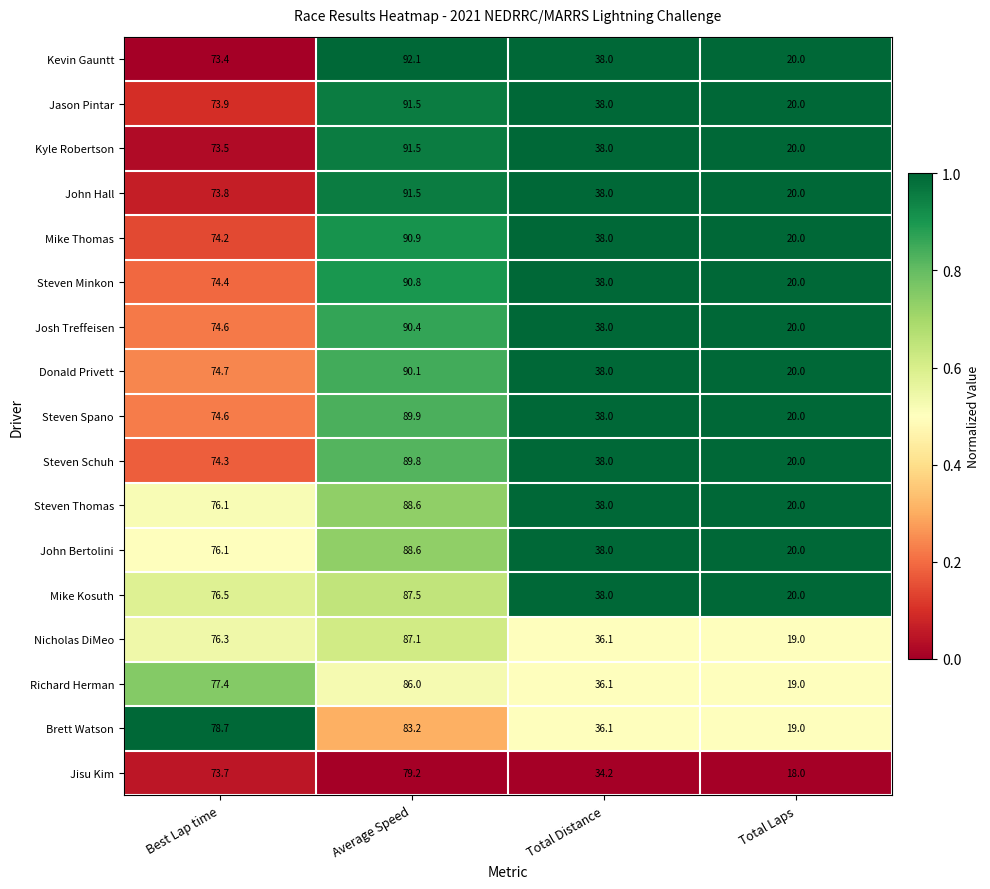

Is the value of Brett Watson at Total Distance greater than the value of Jason Pintar at Total Distance?

No